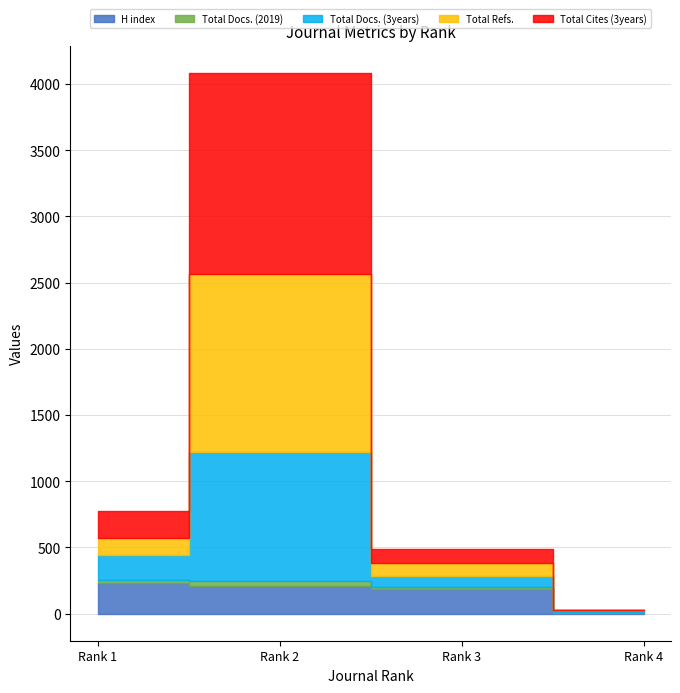

Where is Total Docs. (3years) nearest to the value 492?

Rank 1